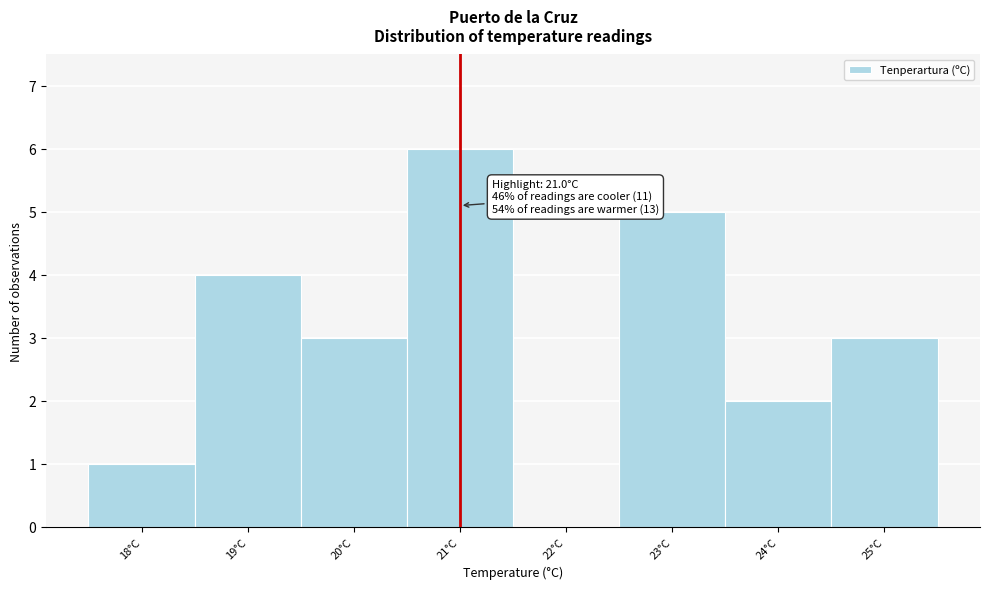

Which range on the x-axis has the tallest bar?

20.5 to 21.5